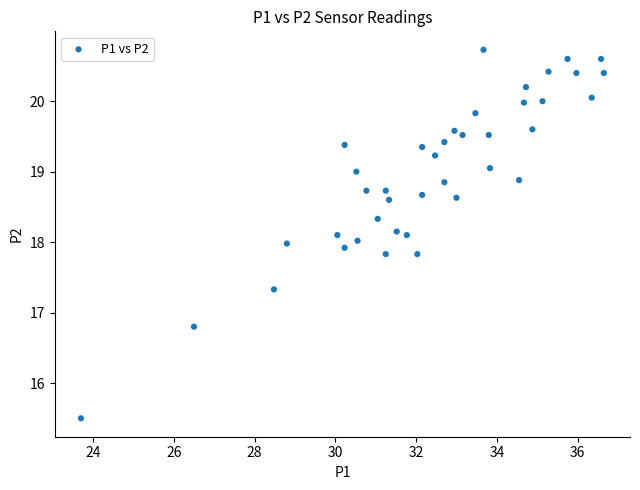

What is the range of Y values (max minus min)?

5.2